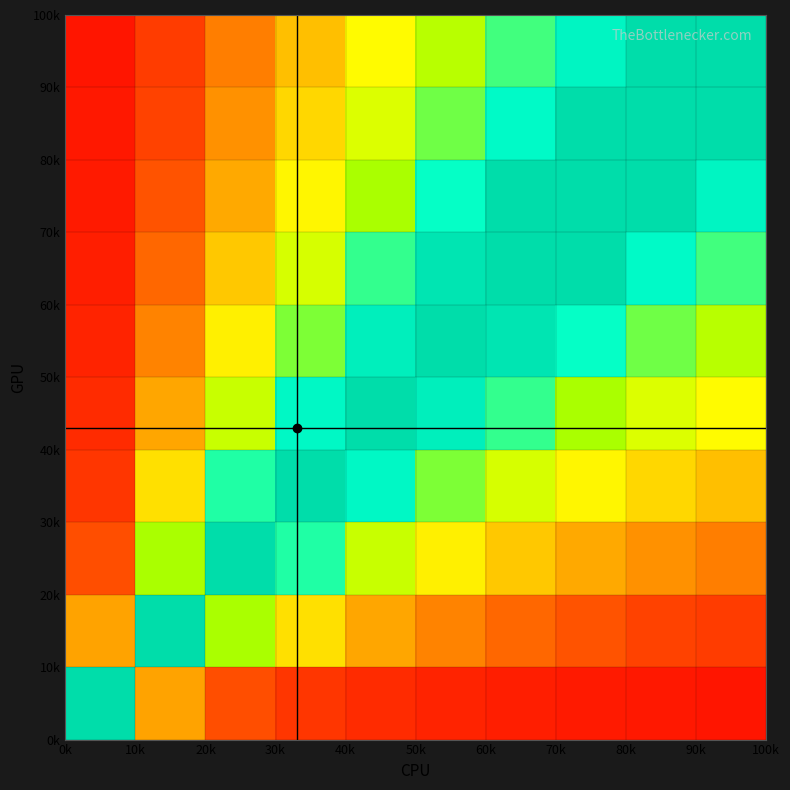

At how many categories does at least one series exceed 0?

10